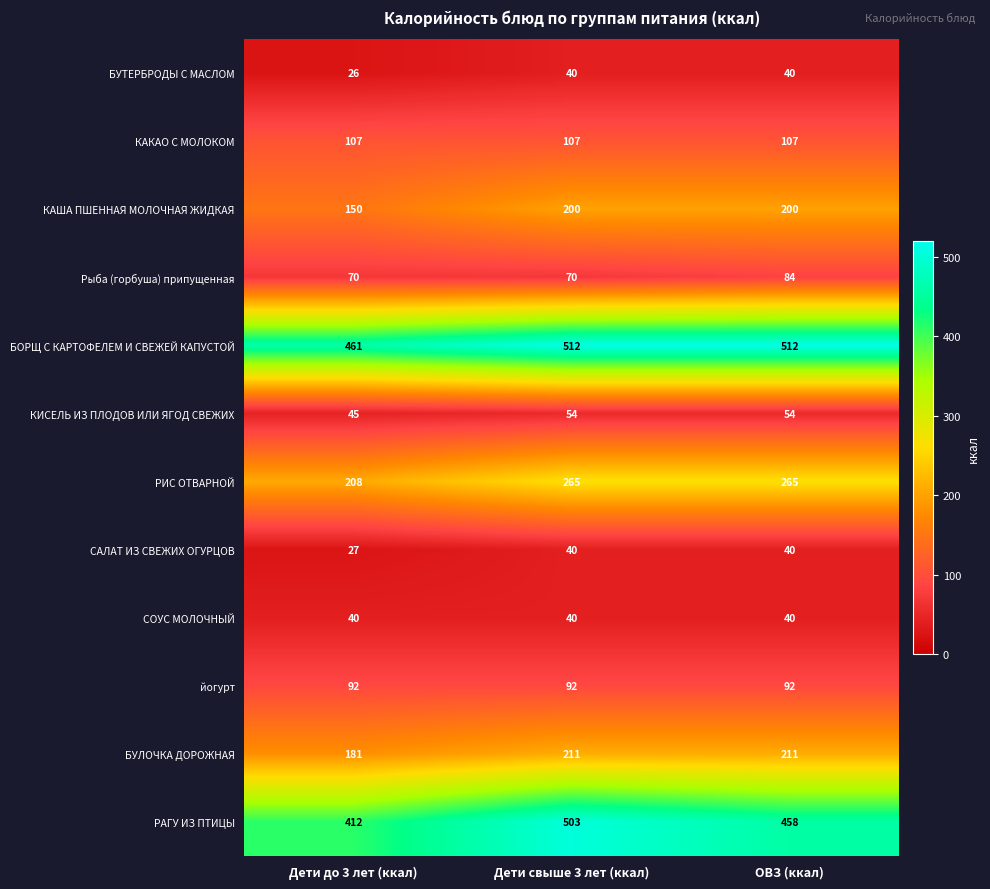

What is the minimum value for КАША ПШЕННАЯ МОЛОЧНАЯ ЖИДКАЯ?

150